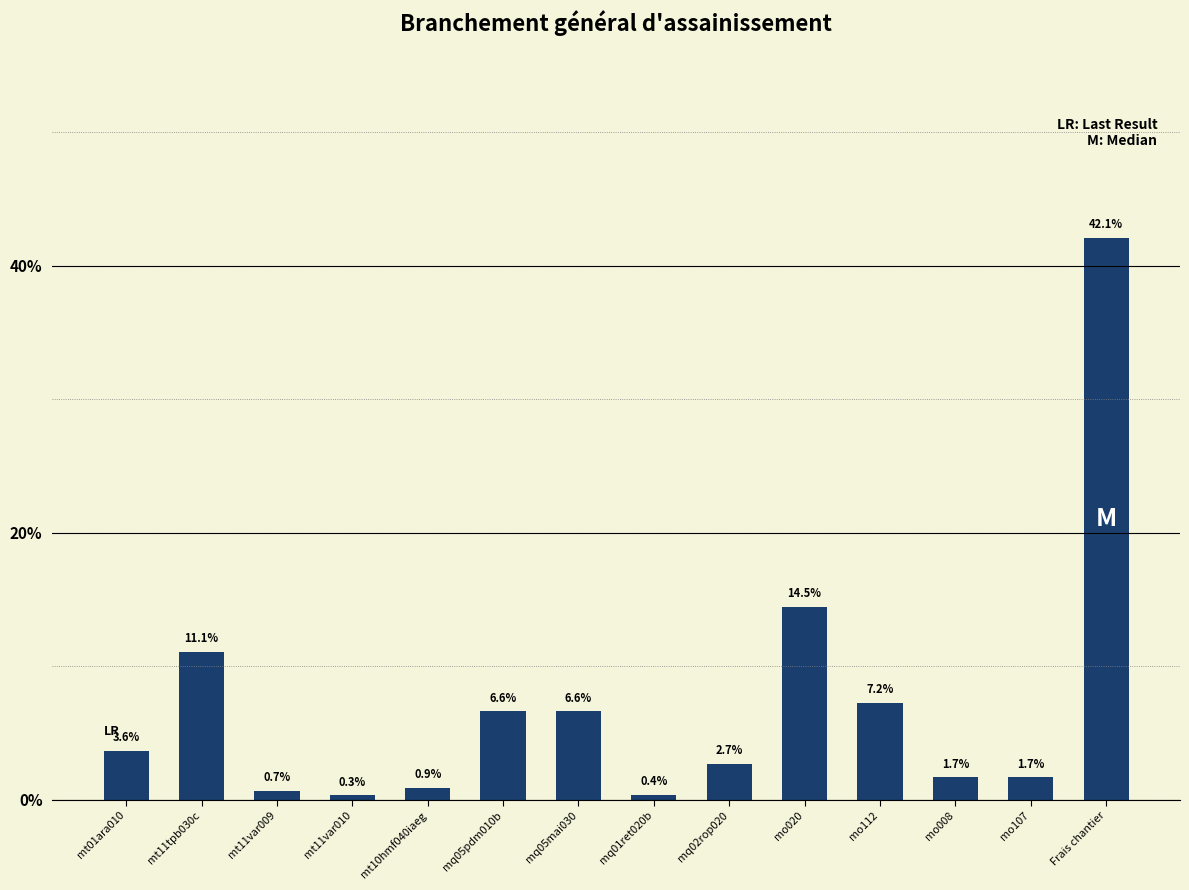

Reading left to right, what are all the values shown in this chart?

mt01ara010=3.6	mt11tpb030c=11.1	mt11var009=0.7	mt11var010=0.3	mt10hmf040iaeg=0.9	mq05pdm010b=6.6	mq05mai030=6.6	mq01ret020b=0.4	mq02rop020=2.7	mo020=14.5	mo112=7.2	mo008=1.7	mo107=1.7	Frais chantier=42.1